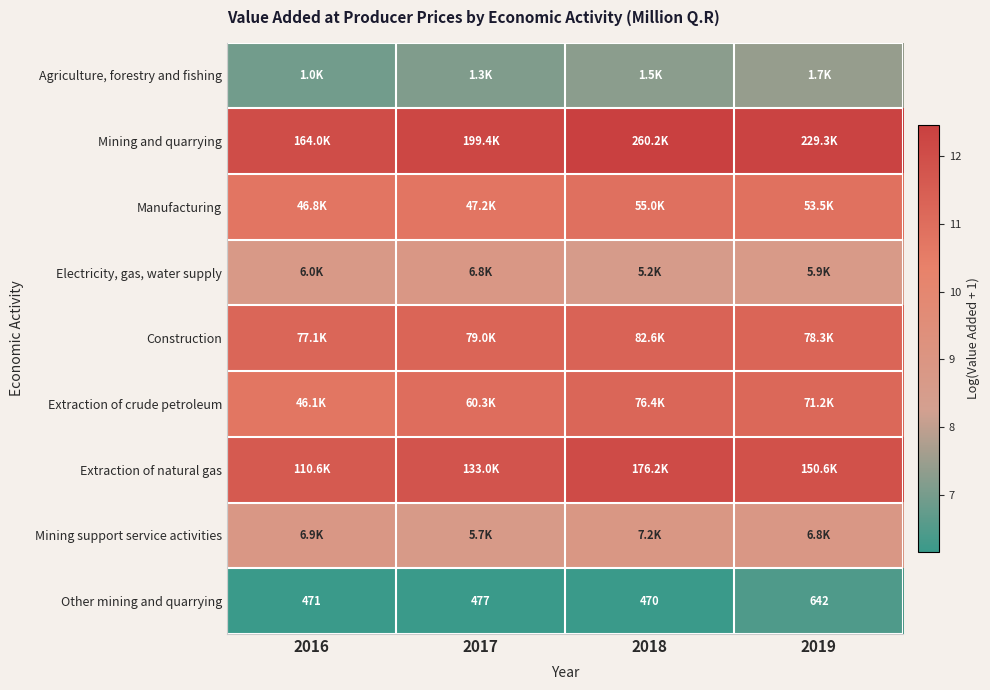

Rank the categories by Other mining and quarrying value from highest to lowest.

2019, 2017, 2016, 2018